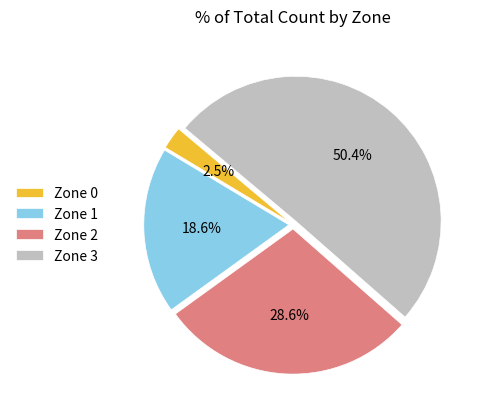

Combined, do Zone 0 and Zone 2 account for over 50%?

No